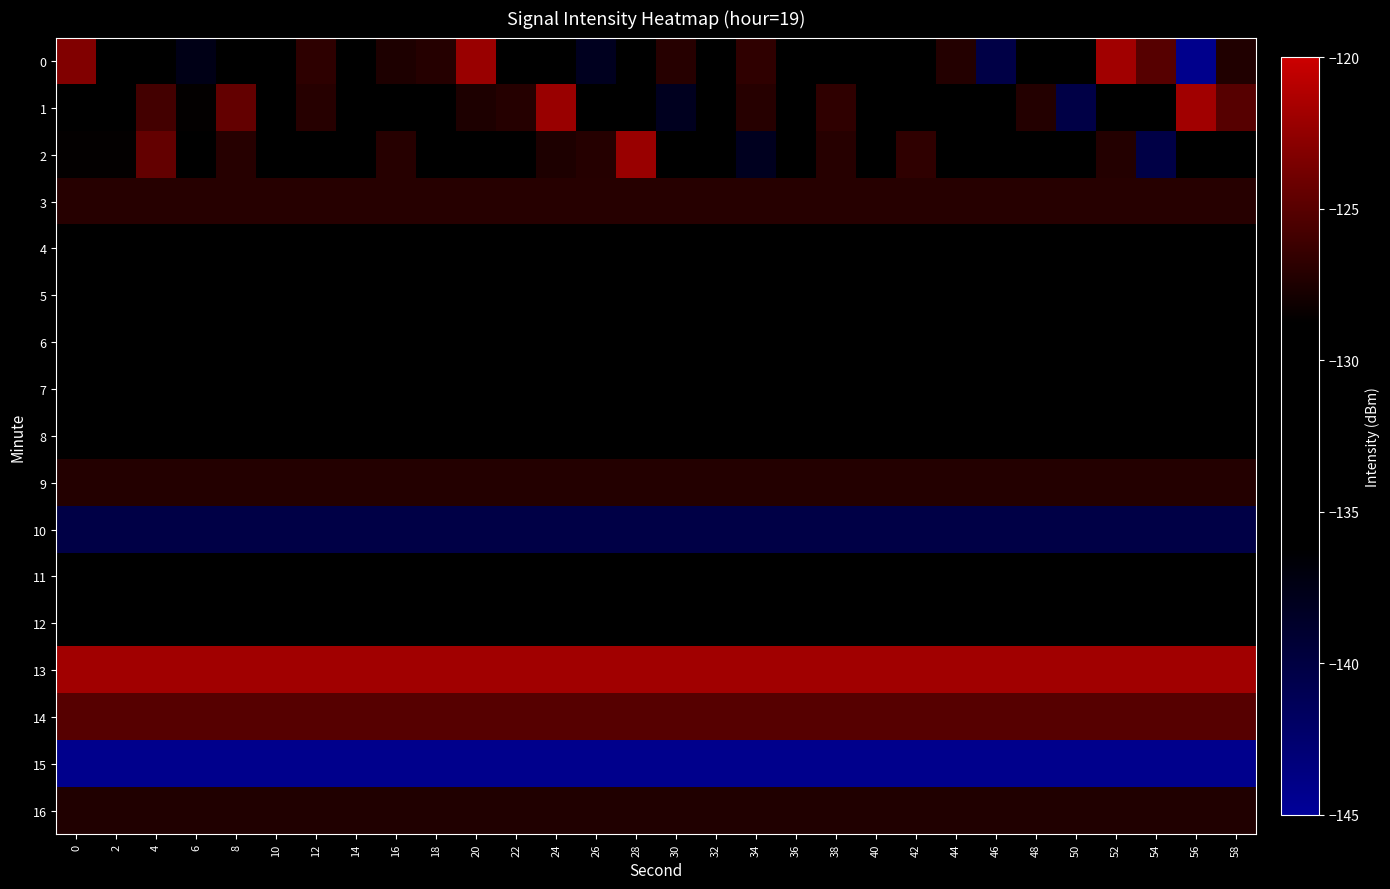

What is the maximum value shown in the chart?

-121.8